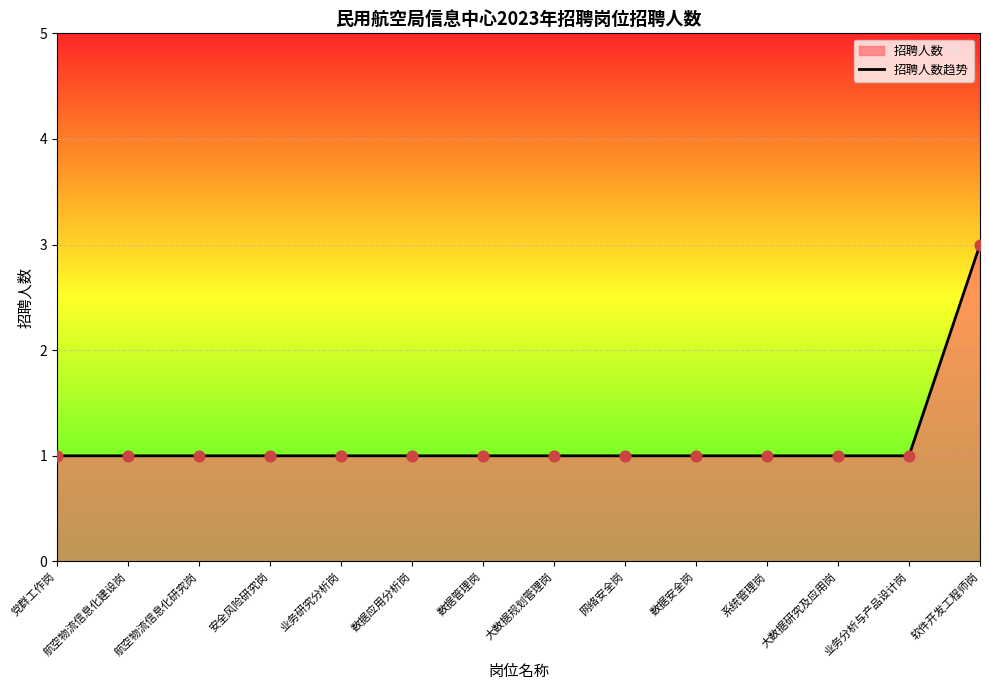

Between 航空物流信息化建设岗 and 安全风险研究岗, which is larger?

航空物流信息化建设岗